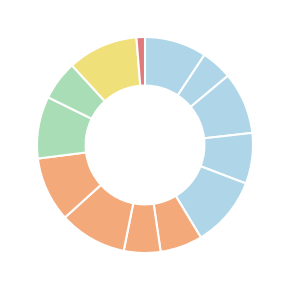

How many slices are in this pie chart?

13